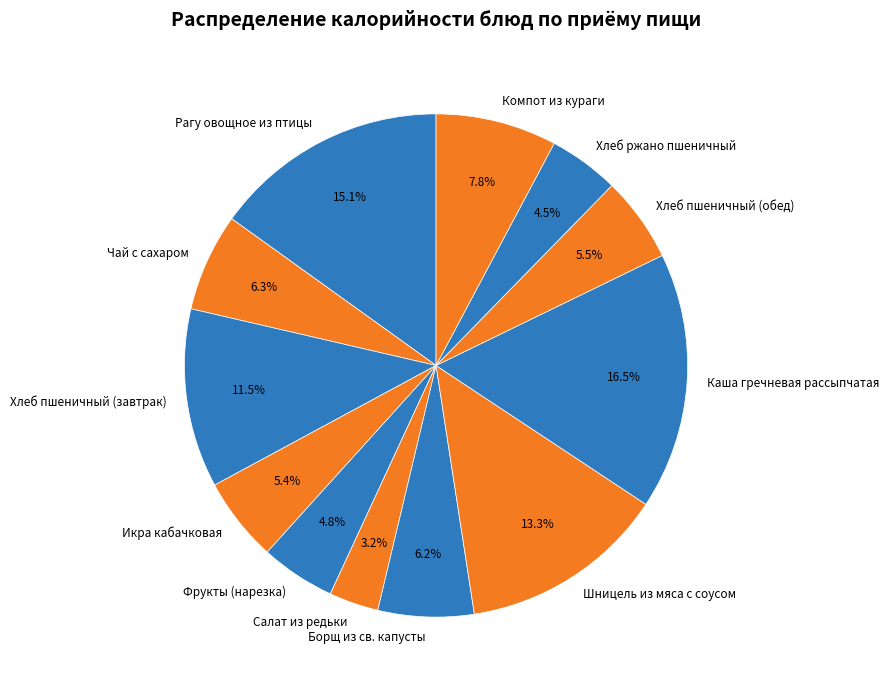

Which has a higher value, Чай с сахаром or Хлеб ржано пшеничный?

Чай с сахаром